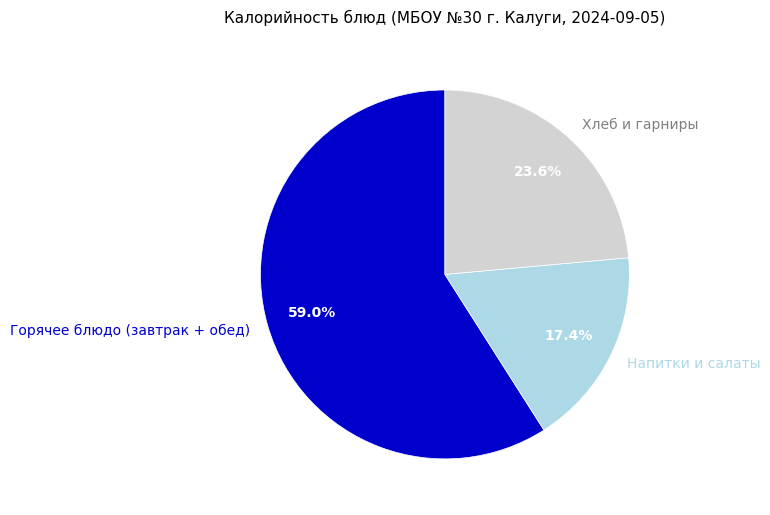

What is the ratio of the value at Горячее блюдо (завтрак + обед) to the value at Напитки и салаты?

3.4